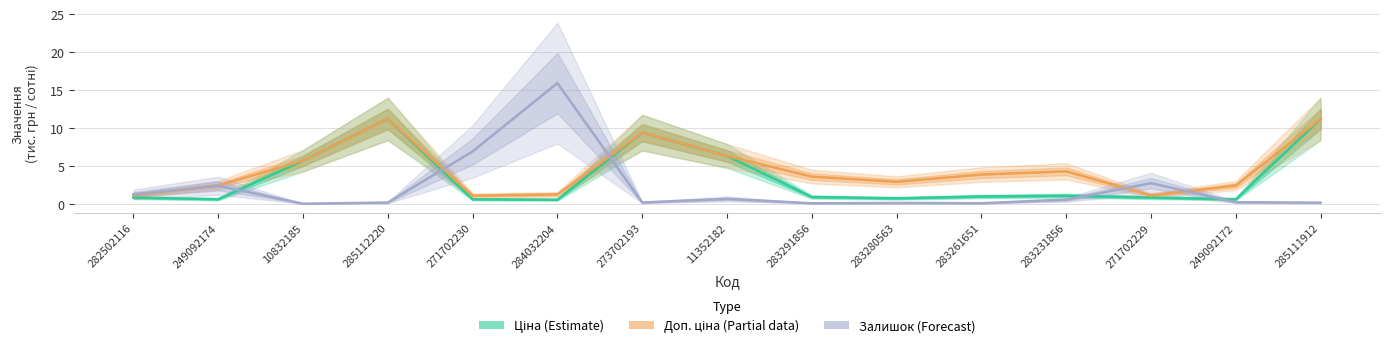

At 284032204, list the series in order from smallest to largest.

Ціна (Estimate), Доп. ціна (Partial), Залишок (Forecast)